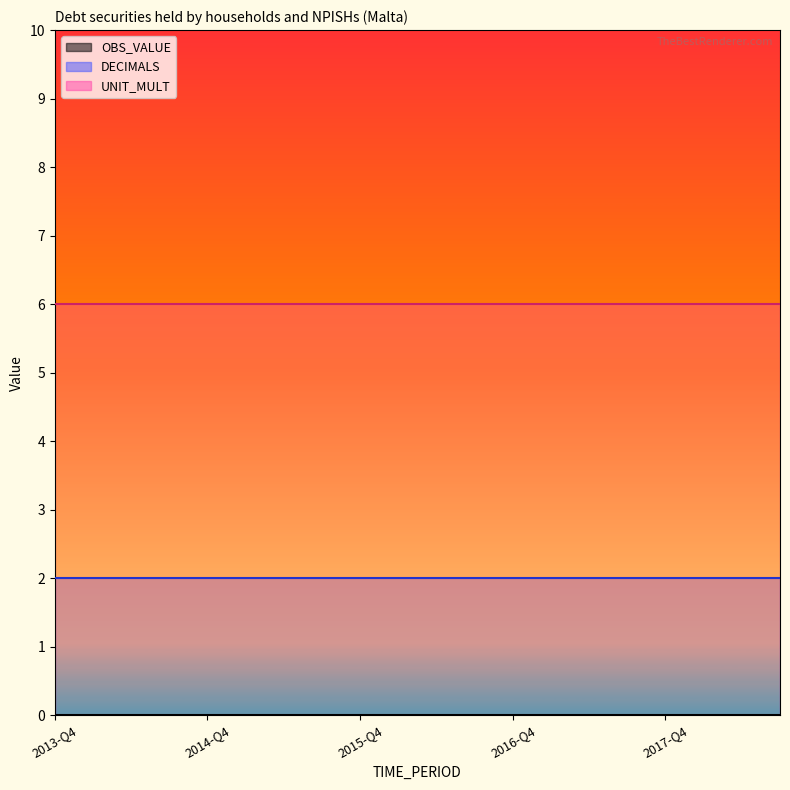

What is the sum of the DECIMALS_line values at 2014-Q4 and 2016-Q4?

4